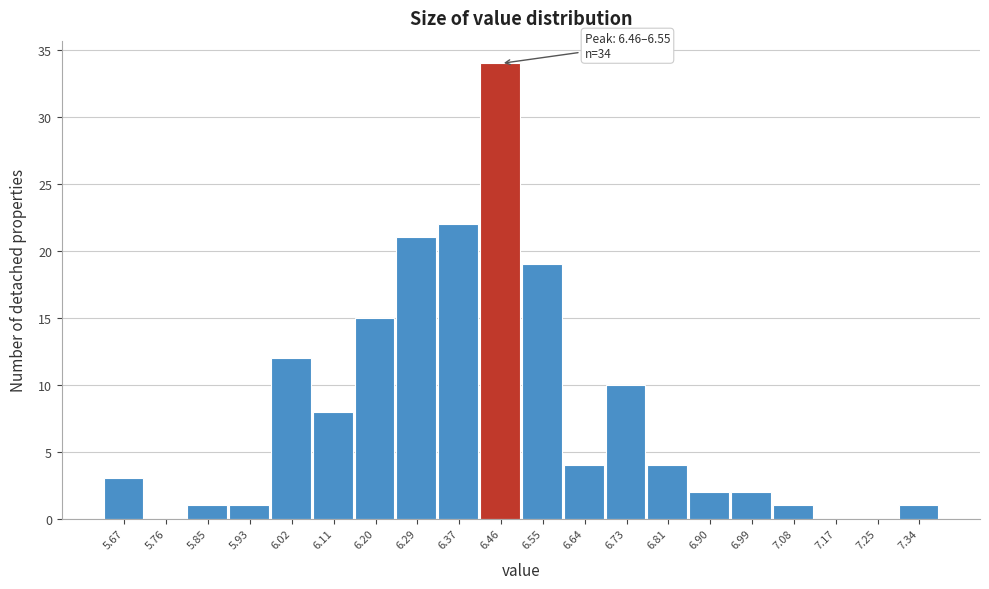

Reading left to right, what are all the values shown in this chart?

5.67=3	5.76=0	5.85=1	5.93=1	6.02=12	6.11=8	6.20=15	6.29=21	6.37=22	6.46=34	6.55=19	6.64=4	6.73=10	6.81=4	6.90=2	6.99=2	7.08=1	7.17=0	7.25=0	7.34=1